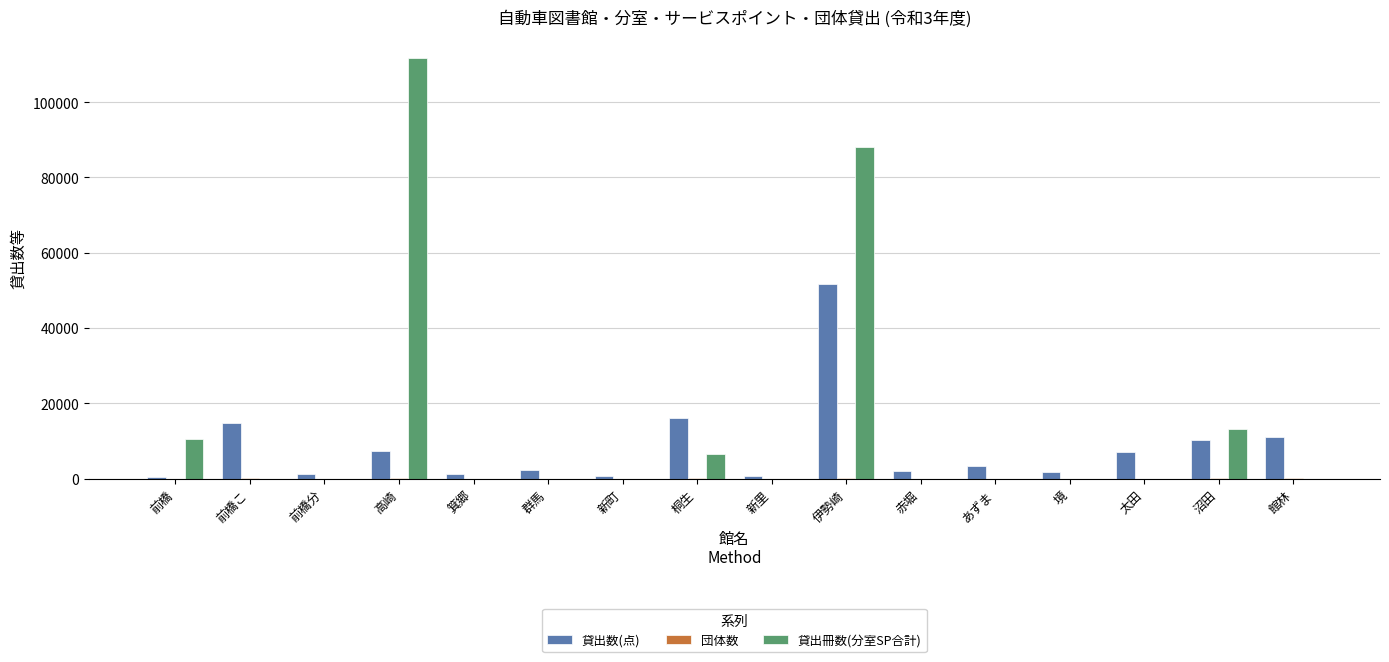

Is it true that 貸出数(点) equals 7362 at 高崎?

True